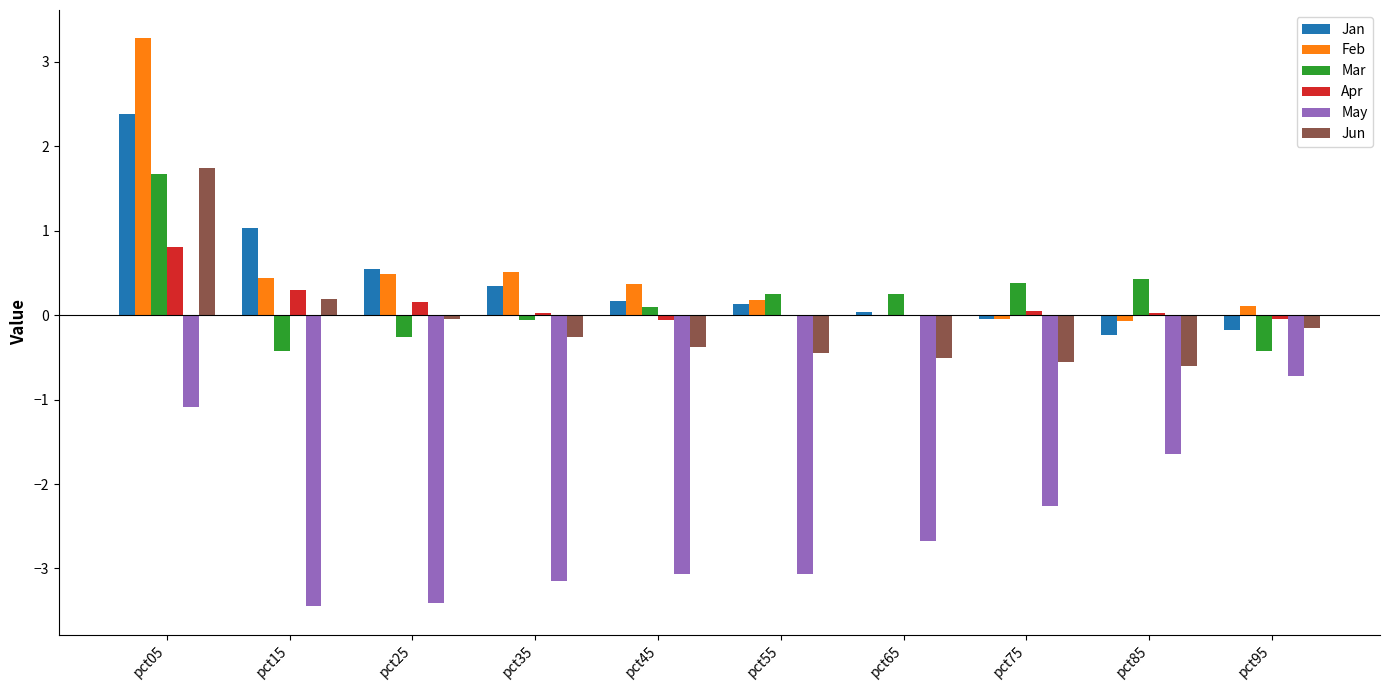

The Jun series shows -0.6 at pct75. True or false?

True